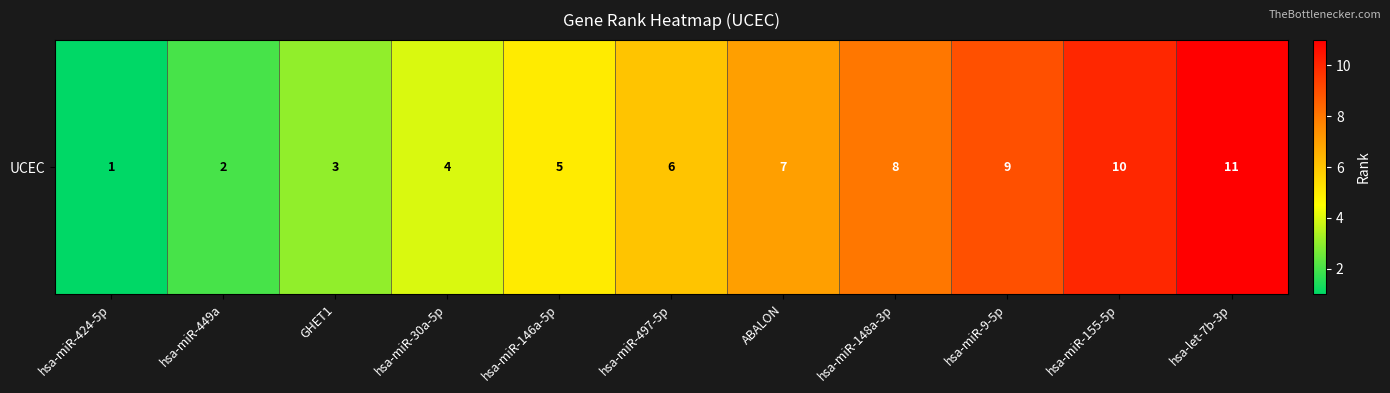

How many distinct data groups are displayed?

1